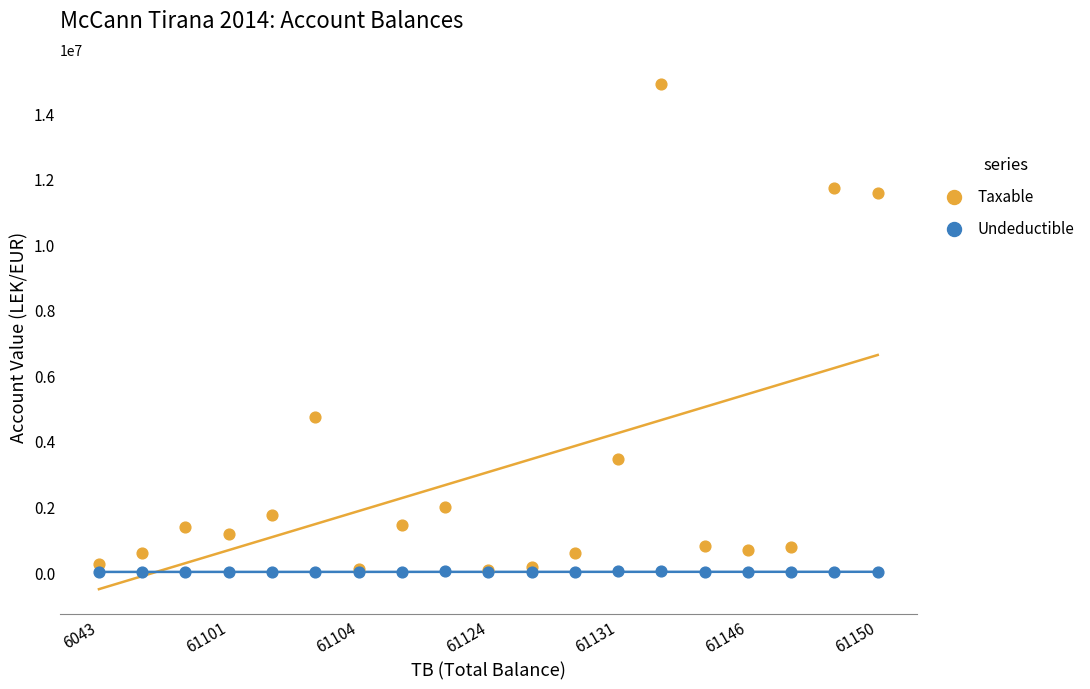

In the Taxable series, what Y value is closest to 7474836?

4731146.9